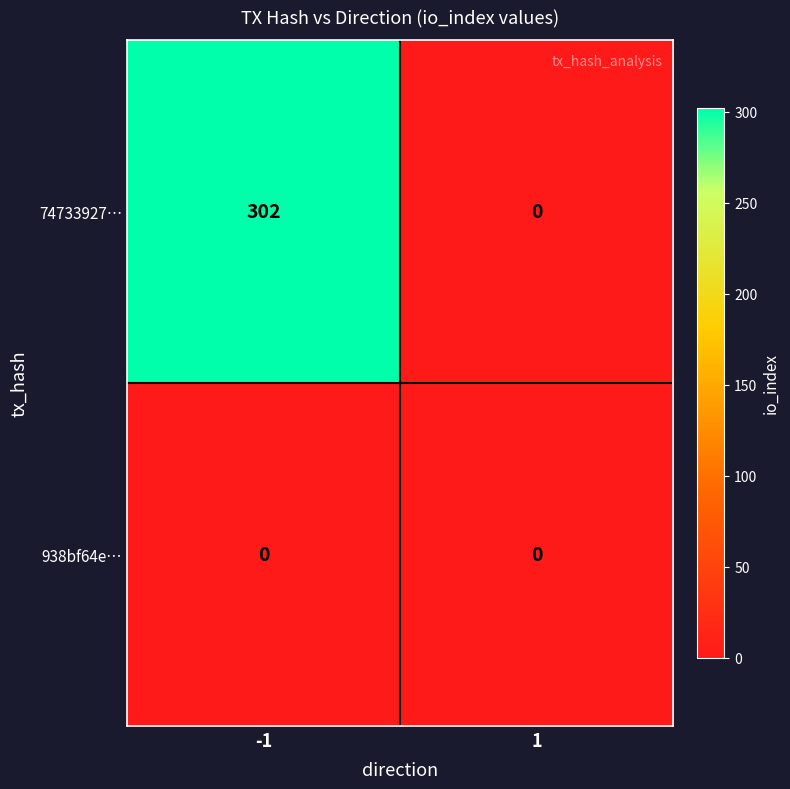

The value of 74733927… at 1 is 0. True or false?

True